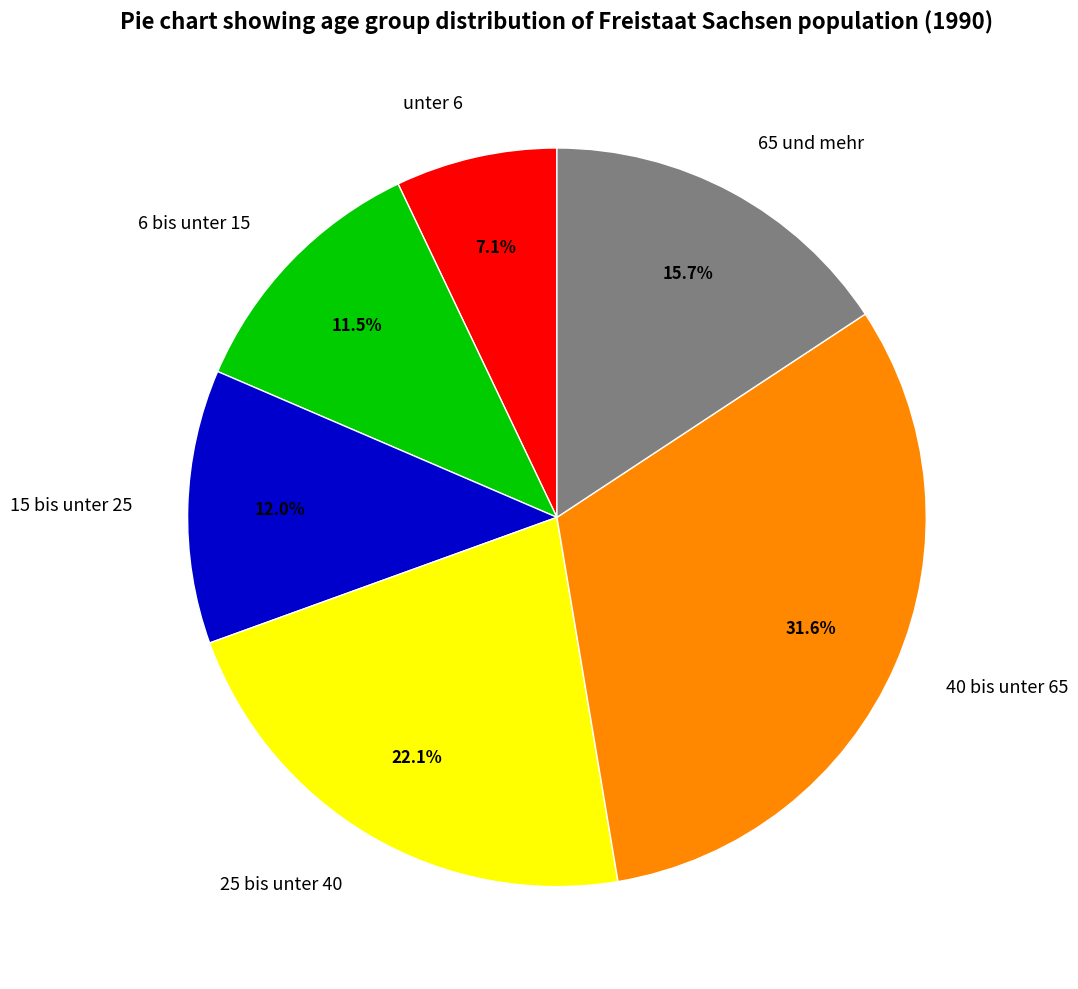

What is the smallest slice in the pie chart?

unter 6